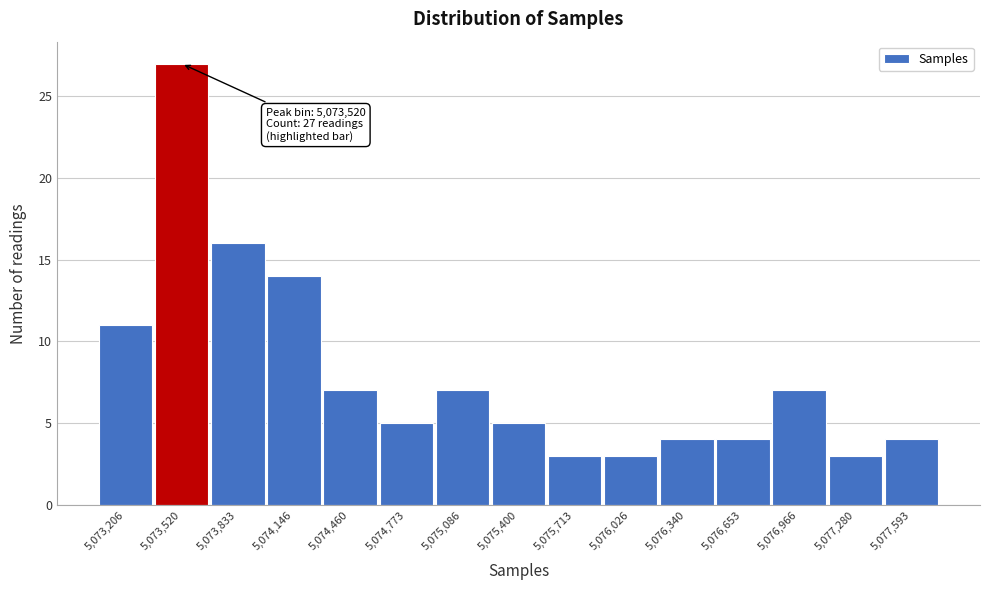

Which range on the x-axis has the tallest bar?

5073350 to 5073700